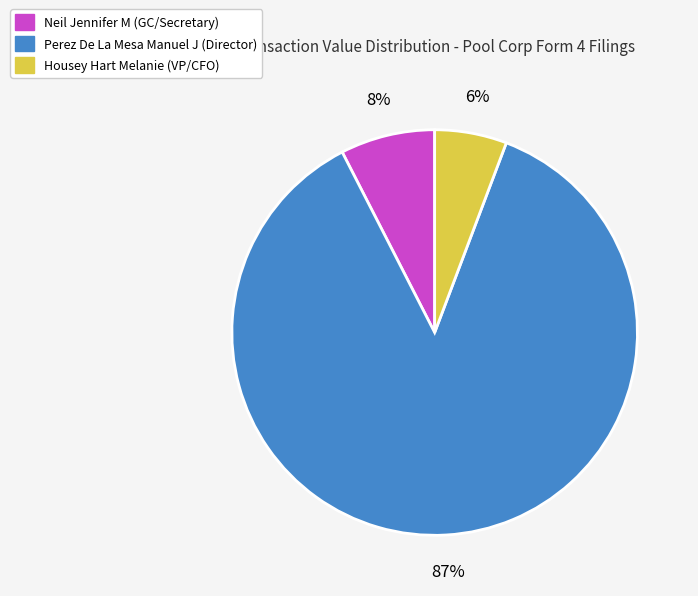

What percentage is the Neil Jennifer M slice, to the nearest percent?

8%